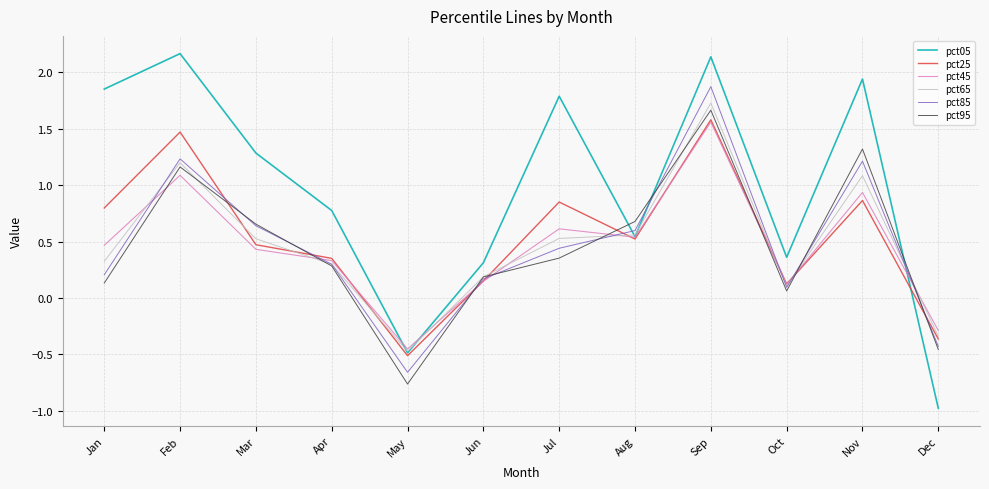

At which category does the chart reach its peak across all series?

Feb